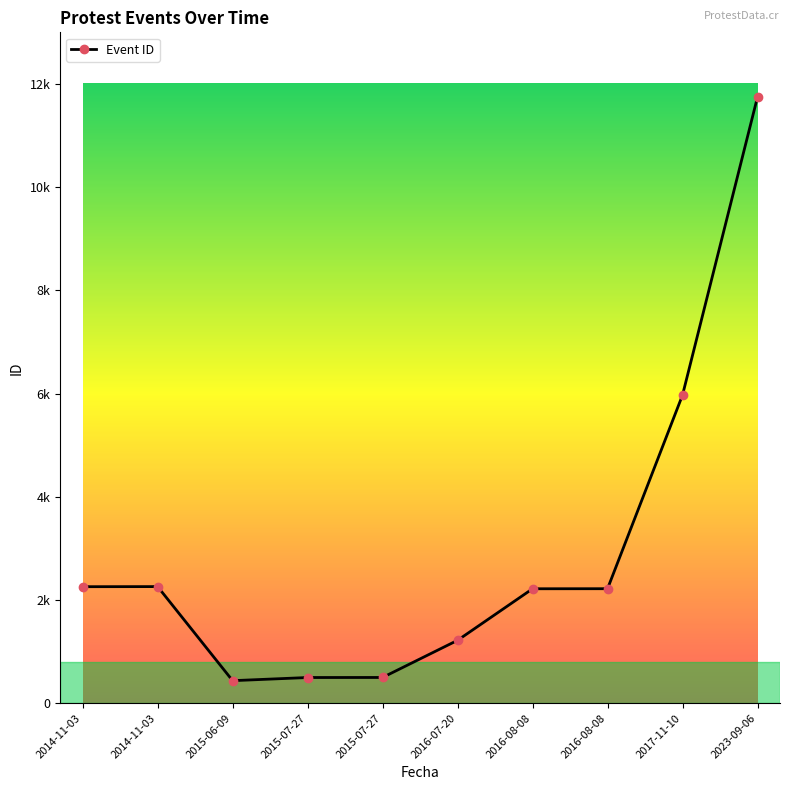

Does the chart display data point markers on the line(s)?

Yes